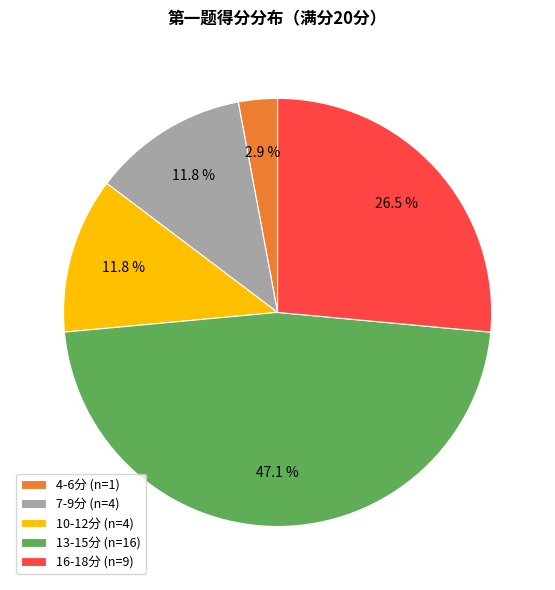

Approximately how many times larger is the value at 7-9分 (n=4) compared to 10-12分 (n=4)?

1.0